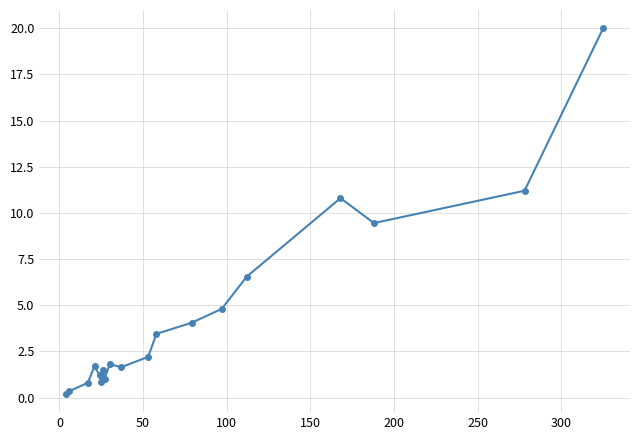

True or false: the data has more than 2 interior local peaks.

True